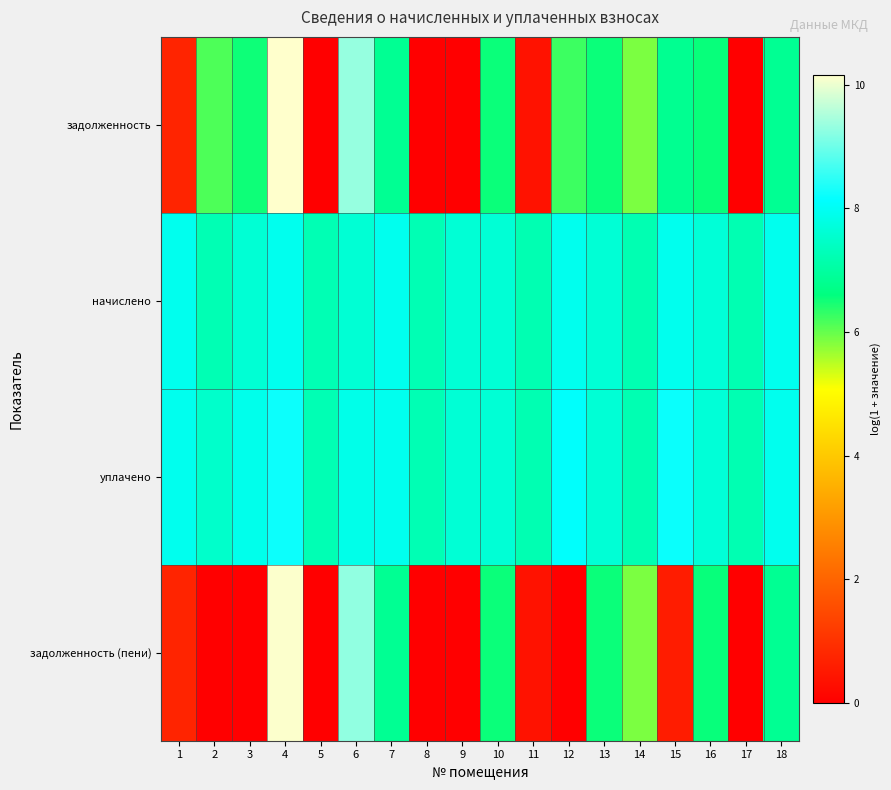

Reading left to right, extract all data points from this chart.

задолженность: 1=0.7	2=6.1	3=6.5	4=10.2	5=0.0	6=9.3	7=6.8	8=0.0	9=0.0	10=6.5	11=0.4	12=6.2	13=6.5	14=5.9	15=6.8	16=6.6	17=0.0	18=6.8
начислено: 1=7.9	2=7.2	3=7.6	4=7.9	5=7.2	6=7.6	7=7.9	8=7.2	9=7.6	10=7.6	11=7.2	12=7.9	13=7.6	14=7.2	15=7.9	16=7.7	17=7.2	18=7.9
уплачено: 1=7.9	2=7.5	3=7.9	4=8.2	5=7.2	6=7.9	7=7.9	8=7.2	9=7.6	10=7.6	11=7.2	12=8.1	13=7.6	14=7.2	15=8.2	16=7.7	17=7.2	18=7.9
задолженность (пени): 1=0.7	2=0.0	3=0.0	4=10.1	5=0.0	6=9.3	7=6.8	8=0.0	9=0.0	10=6.5	11=0.4	12=0.0	13=6.5	14=5.9	15=0.6	16=6.6	17=0.0	18=6.8